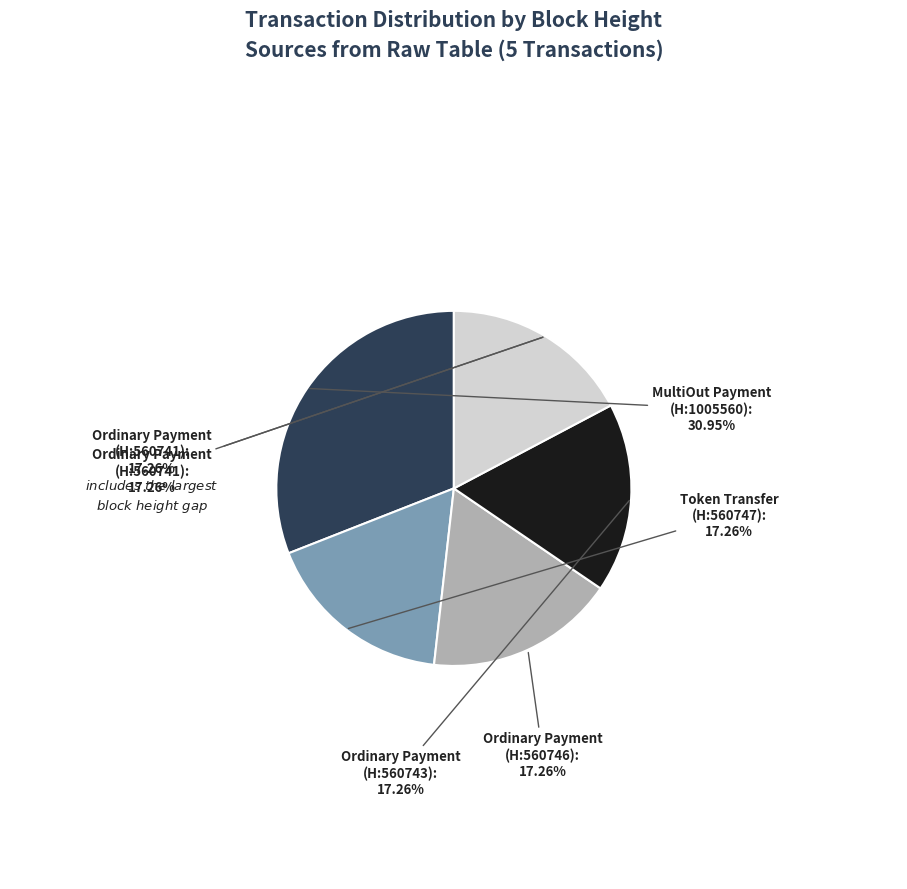

What percentage is NOT represented by Height: 560741?

82.7%